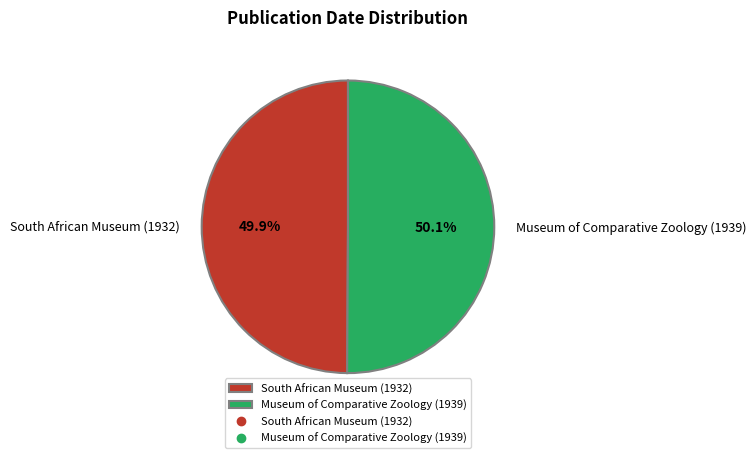

Is it true that South African Museum (1932) is 50% of the pie?

True